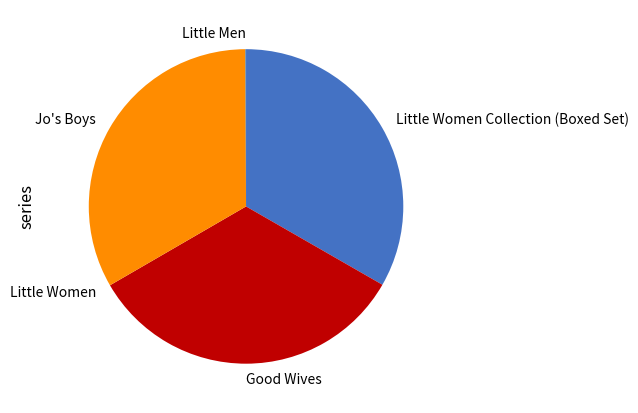

Combined, do Good Wives and Jo's Boys account for over 50%?

Yes